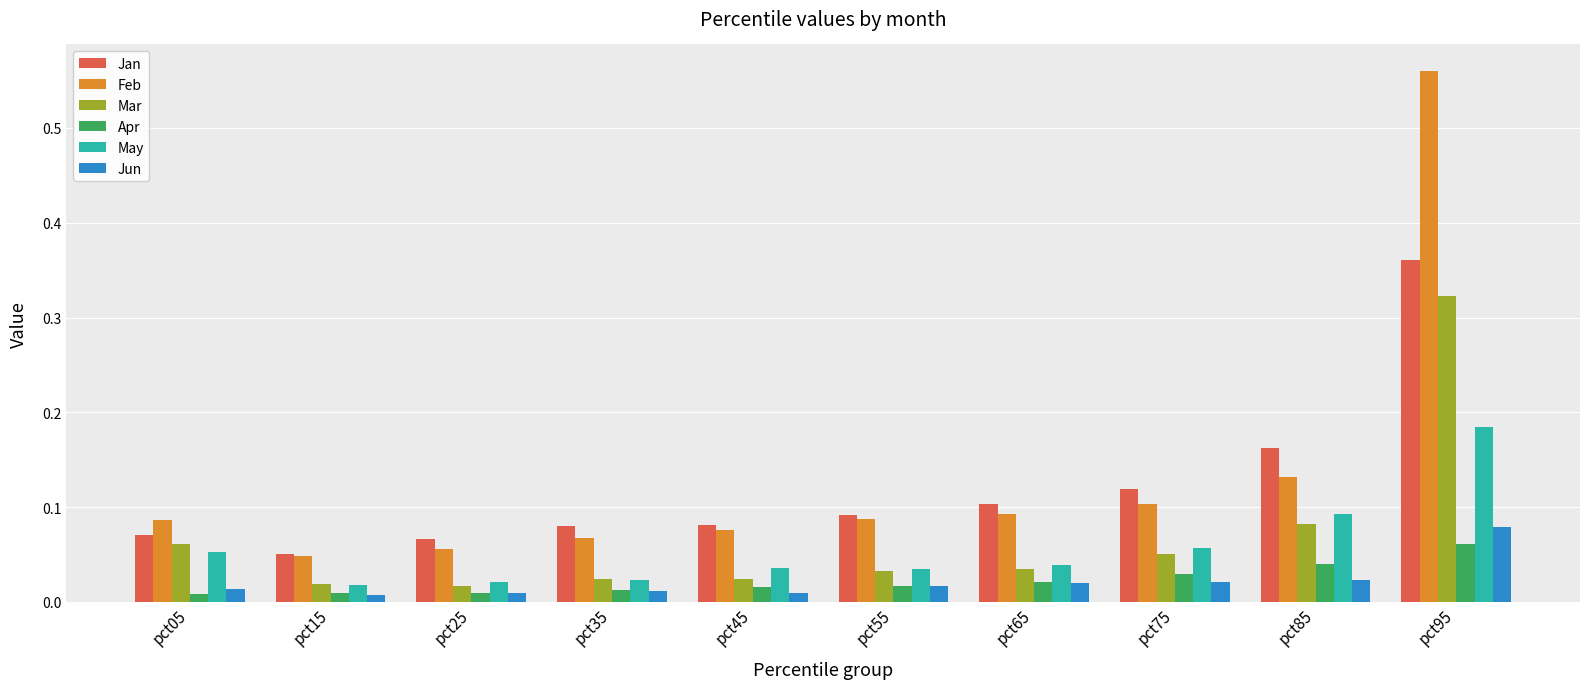

Which series has the largest total across all categories?

Feb